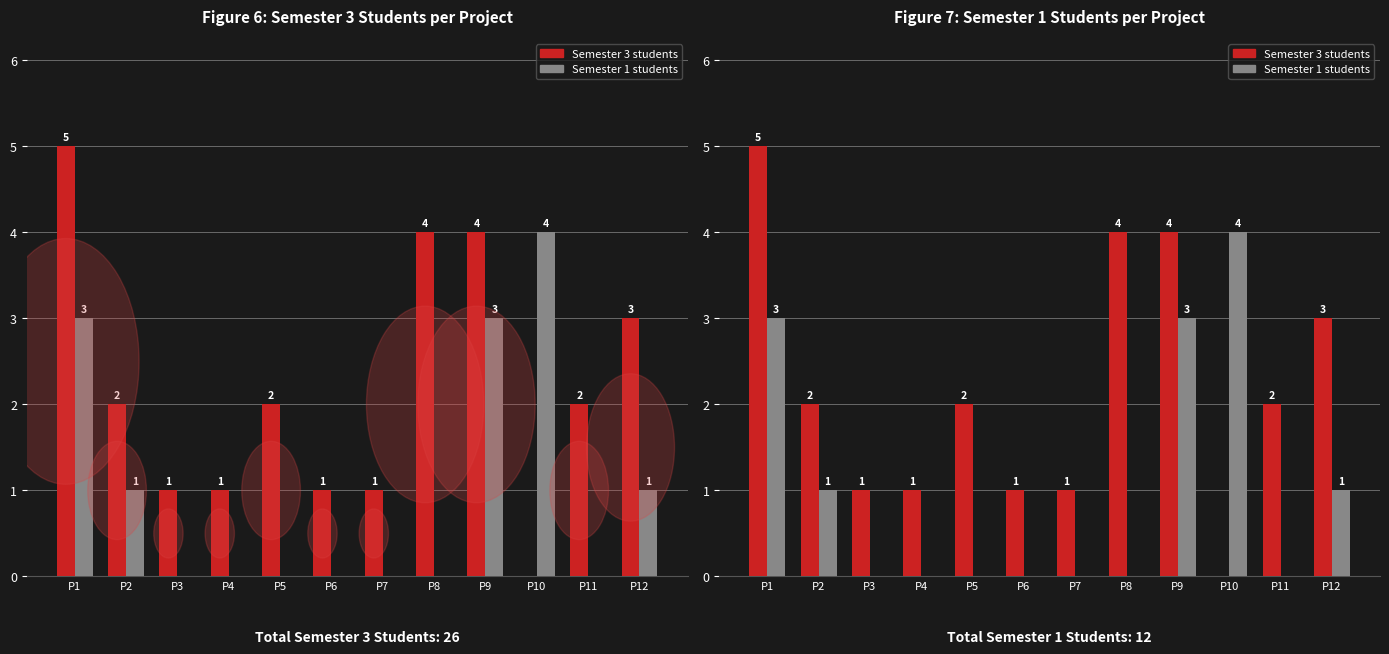

What are all the series names shown in the legend?

Semester 3 students, Semester 1 students